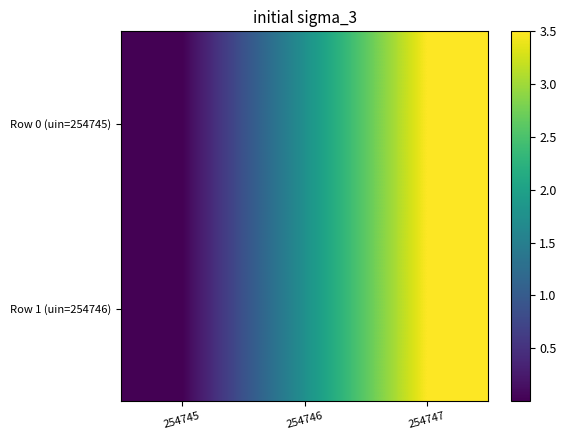

Between 254745 and 254747, which series saw the biggest shift?

Row 0 (uin=254745)